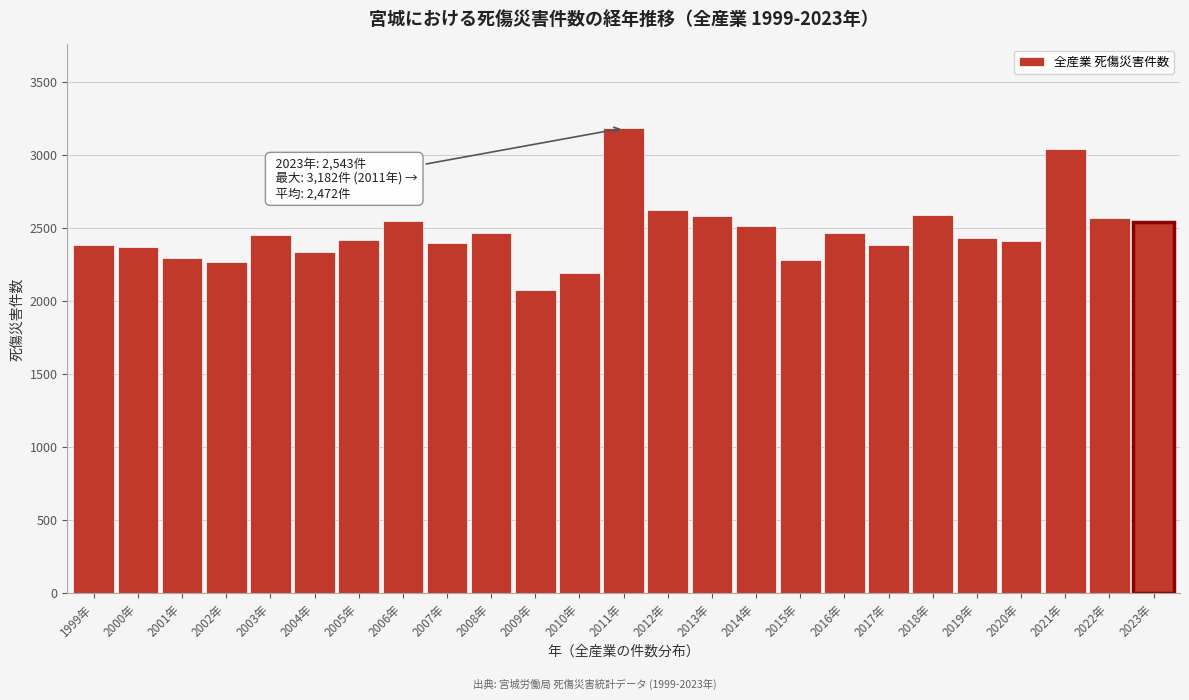

The value at 2023年 is 4053. True or false?

False